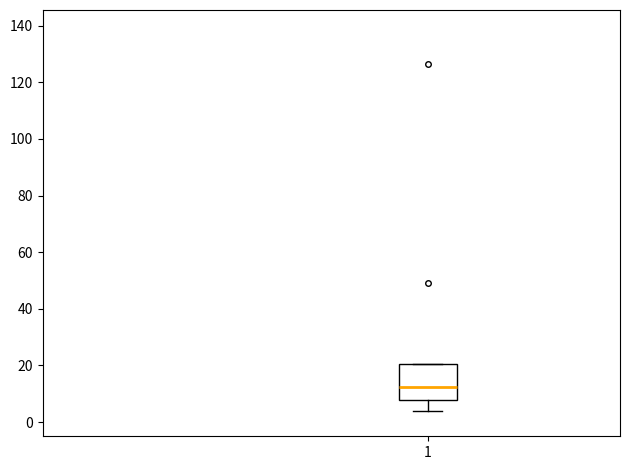

Transcribe this box plot: give where the median line is, the range the box spans, and where the two whiskers end, as read against the y-axis. The values are not printed on the chart, so give them approximately, as read against the axis.

median 12, box 8 to 20, whiskers 4 to 20